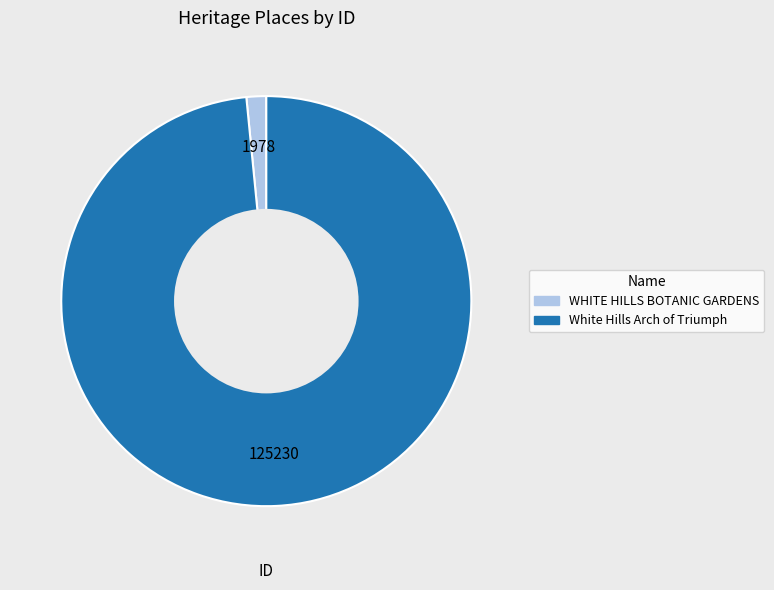

Rank the categories by value from highest to lowest.

White Hills Arch of Triumph, WHITE HILLS BOTANIC GARDENS